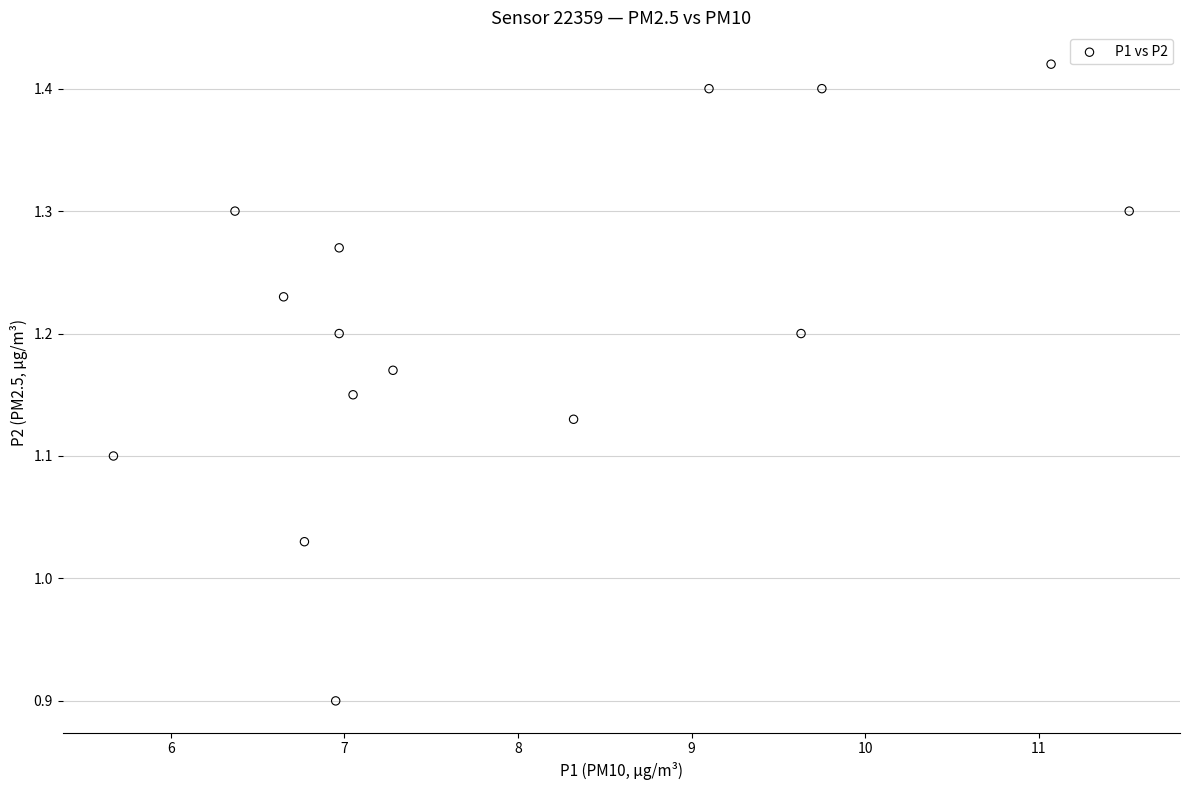

What is the range of Y values (max minus min)?

0.5